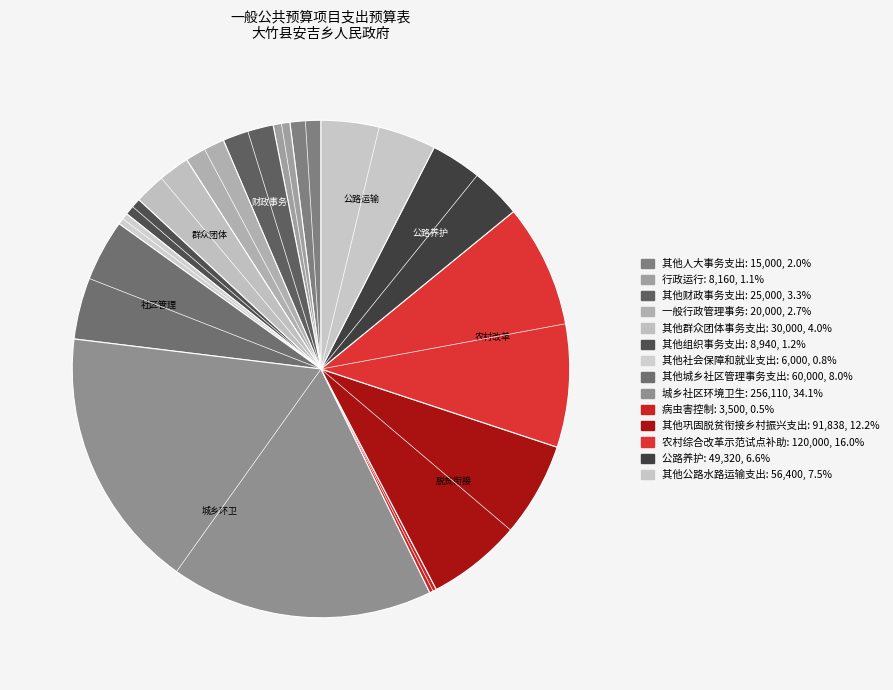

Combined, do 其他城乡社区管理事务支出 and 公路养护 account for over 50%?

No